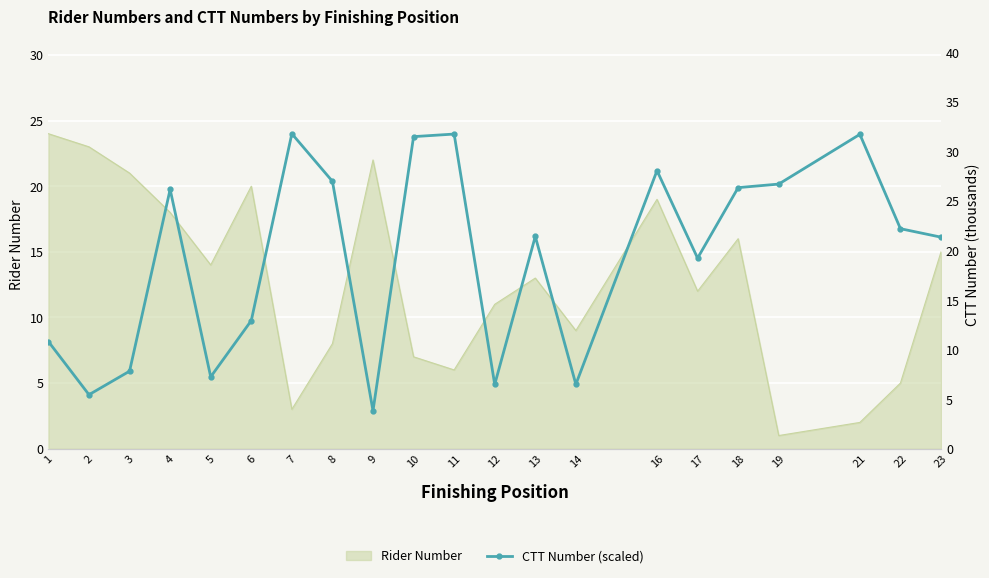

What is the value of the 16th point from the left?

19.2